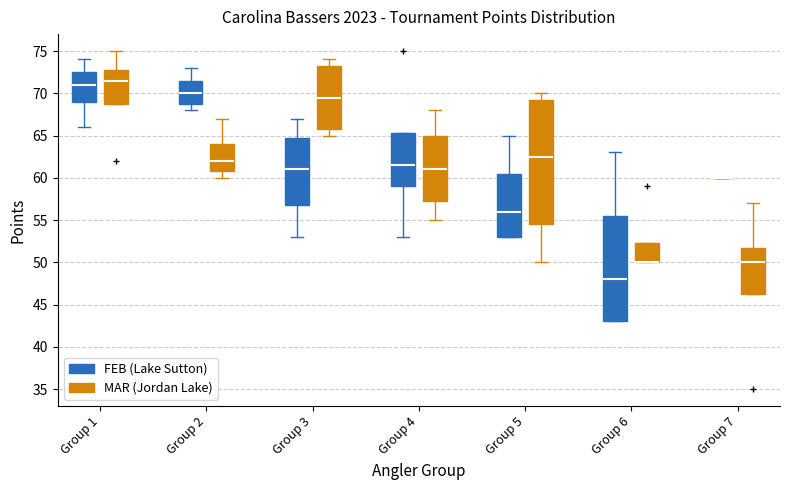

Reading left to right, read every box against the y-axis: the position of its median line, the range the box covers, and the ends of its whiskers. The values are not printed on the chart, so give them approximately, as read against the axis.

Group 1 (FEB (Lake Sutton)): median 71.0, box 69.0 to 72.5, whiskers 66.0 to 74.0
Group 1 (MAR (Jordan Lake)): median 71.5, box 69.0 to 73.0, whiskers 69.0 to 75.0
Group 2 (FEB (Lake Sutton)): median 70.0, box 69.0 to 71.5, whiskers 68.0 to 73.0
Group 2 (MAR (Jordan Lake)): median 62.0, box 61.0 to 64.0, whiskers 60.0 to 67.0
Group 3 (FEB (Lake Sutton)): median 61.0, box 57.0 to 65.0, whiskers 53.0 to 67.0
Group 3 (MAR (Jordan Lake)): median 69.5, box 66.0 to 73.5, whiskers 65.0 to 74.0
Group 4 (FEB (Lake Sutton)): median 61.5, box 59.0 to 65.5, whiskers 53.0 to 65.5
Group 4 (MAR (Jordan Lake)): median 61.0, box 57.5 to 65.0, whiskers 55.0 to 68.0
Group 5 (FEB (Lake Sutton)): median 56.0, box 53.0 to 60.5, whiskers 53.0 to 65.0
Group 5 (MAR (Jordan Lake)): median 62.5, box 54.5 to 69.5, whiskers 50.0 to 70.0
Group 6 (FEB (Lake Sutton)): median 48.0, box 43.0 to 55.5, whiskers 43.0 to 63.0
Group 6 (MAR (Jordan Lake)): median 50.0 (drawn on the box's lower edge), box 50.0 to 52.5, whiskers 50.0 to 52.5
Group 7 (FEB (Lake Sutton)): box collapsed to a line at 60.0, whiskers 60.0 to 60.0
Group 7 (MAR (Jordan Lake)): median 50.0, box 46.5 to 52.0, whiskers 46.5 to 57.0